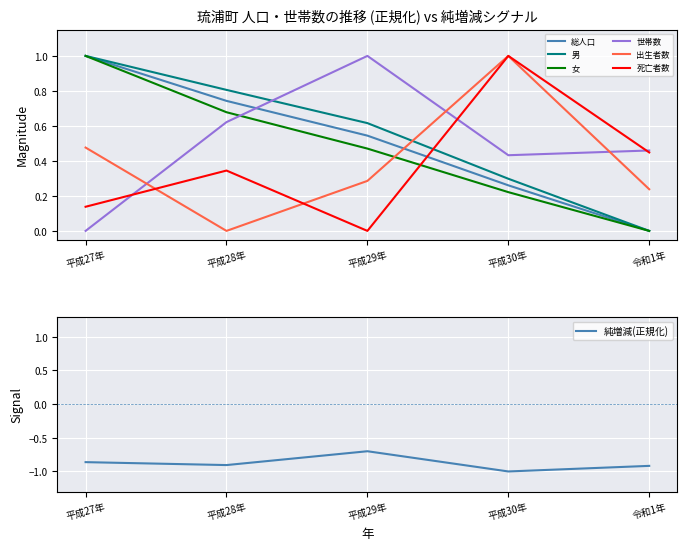

At which label is 女 closest to 0?

令和1年